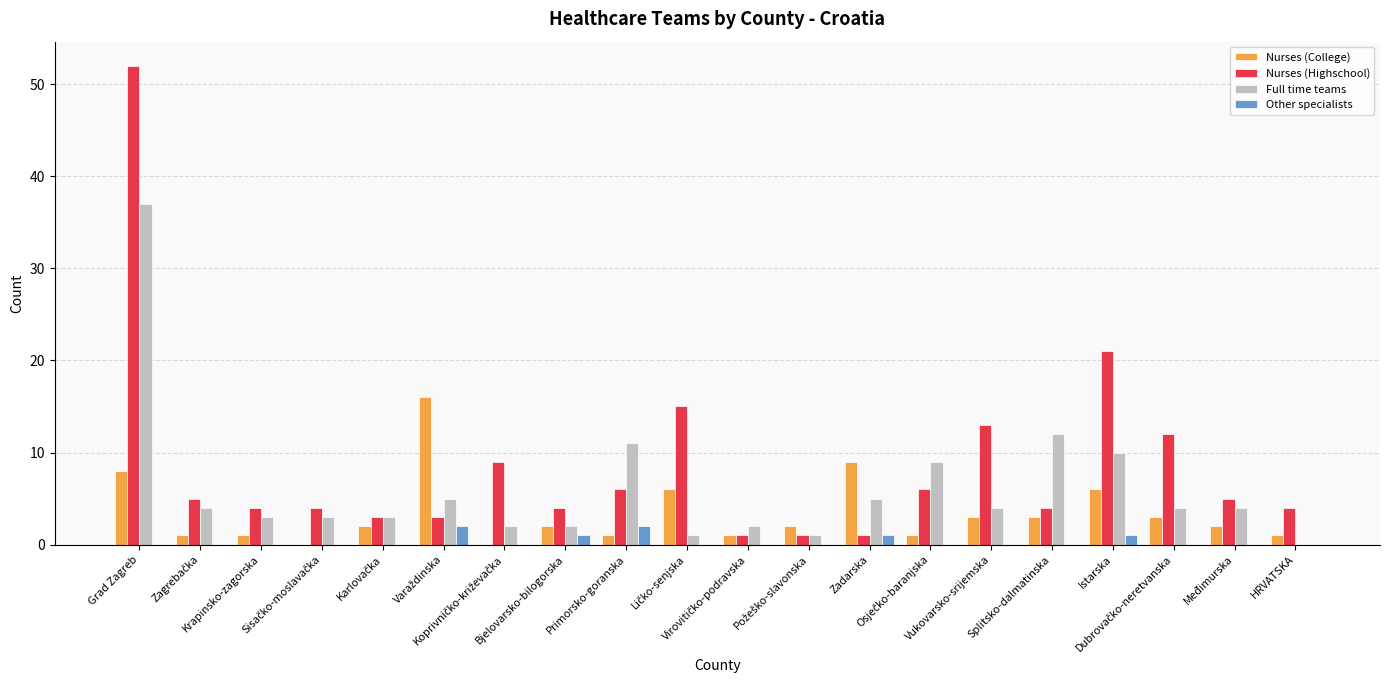

What is the greatest value displayed?

52